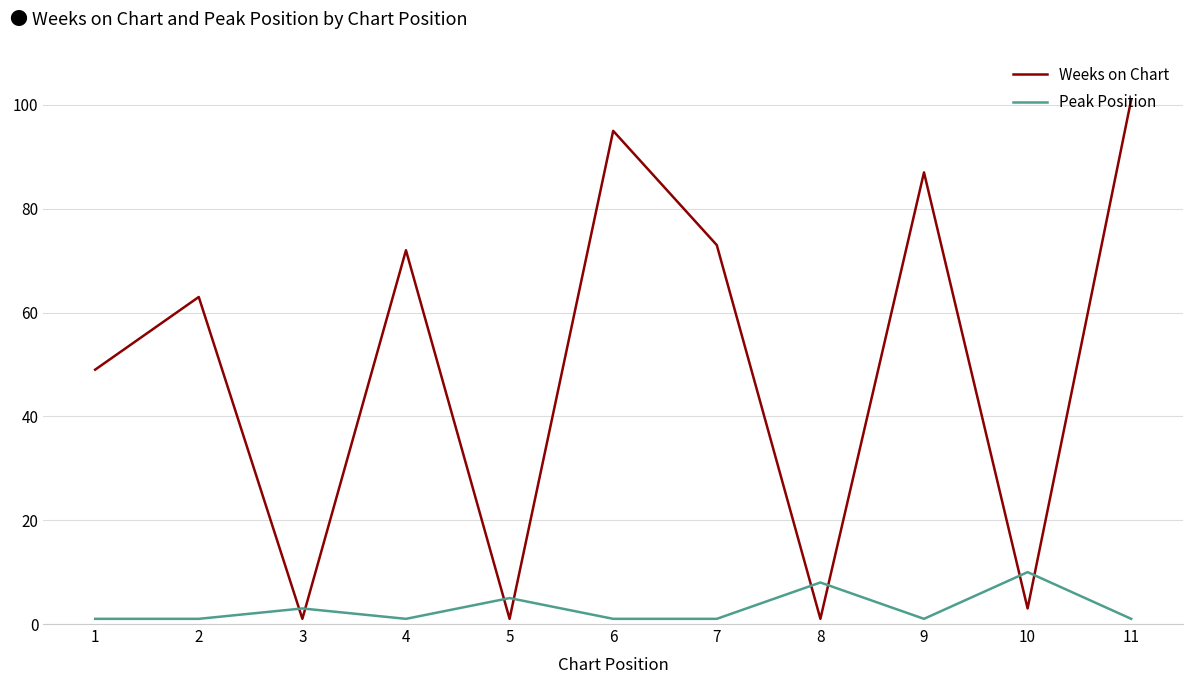

What is the maximum value for Peak Position?

10